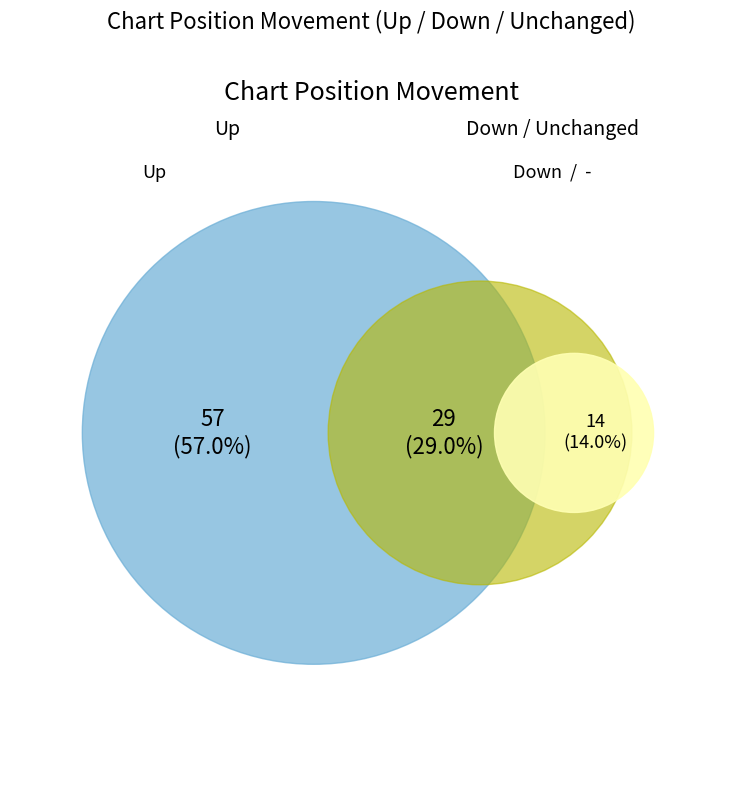

Which slice is the smallest?

-